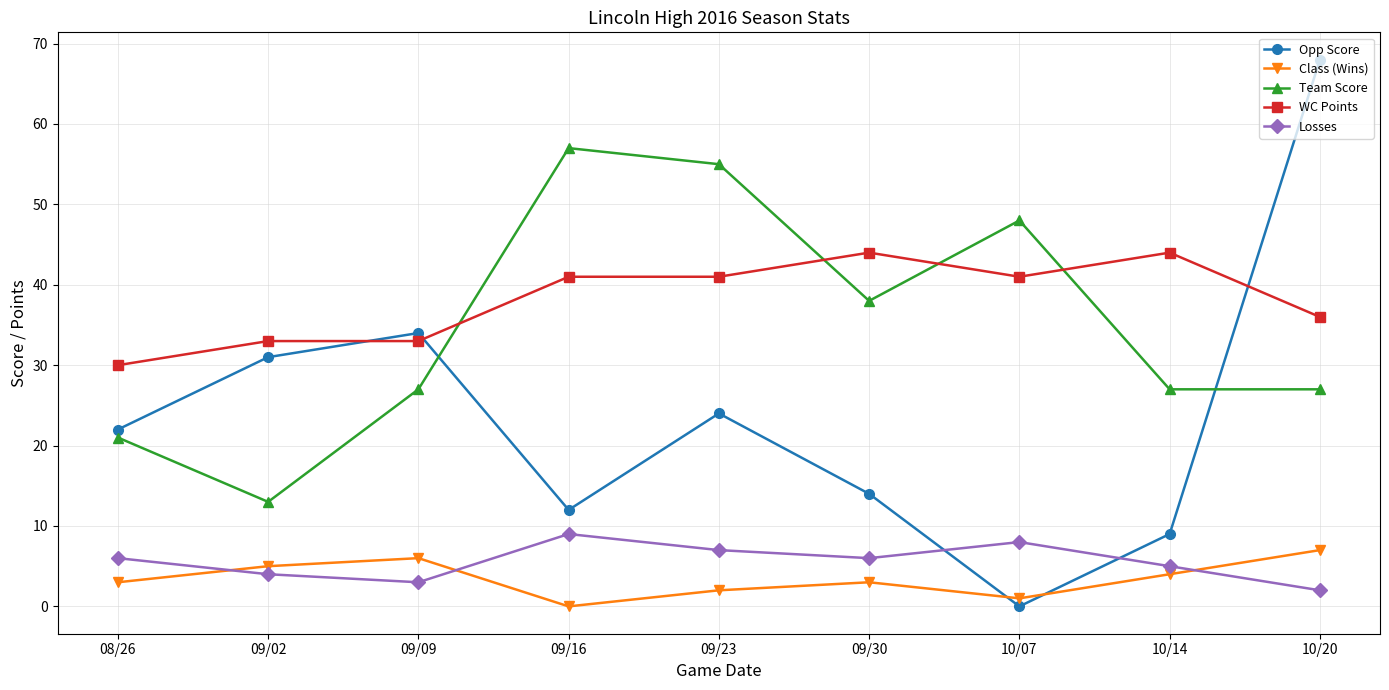

What is the value of the Opp Score point at the 5th from the left?

24